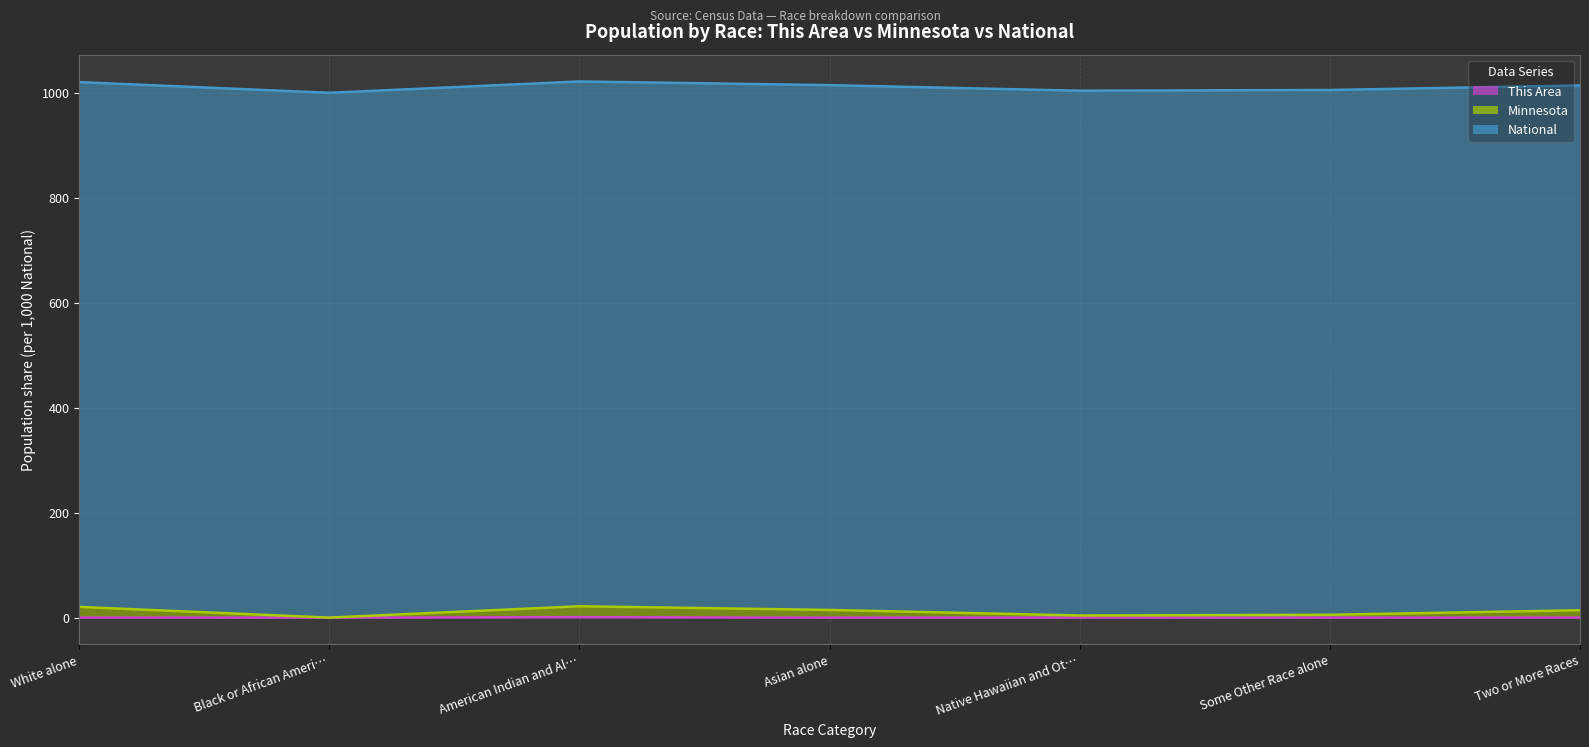

True or false: This Area (trend) has a value of 0.0 at Black or African Ameri….

True